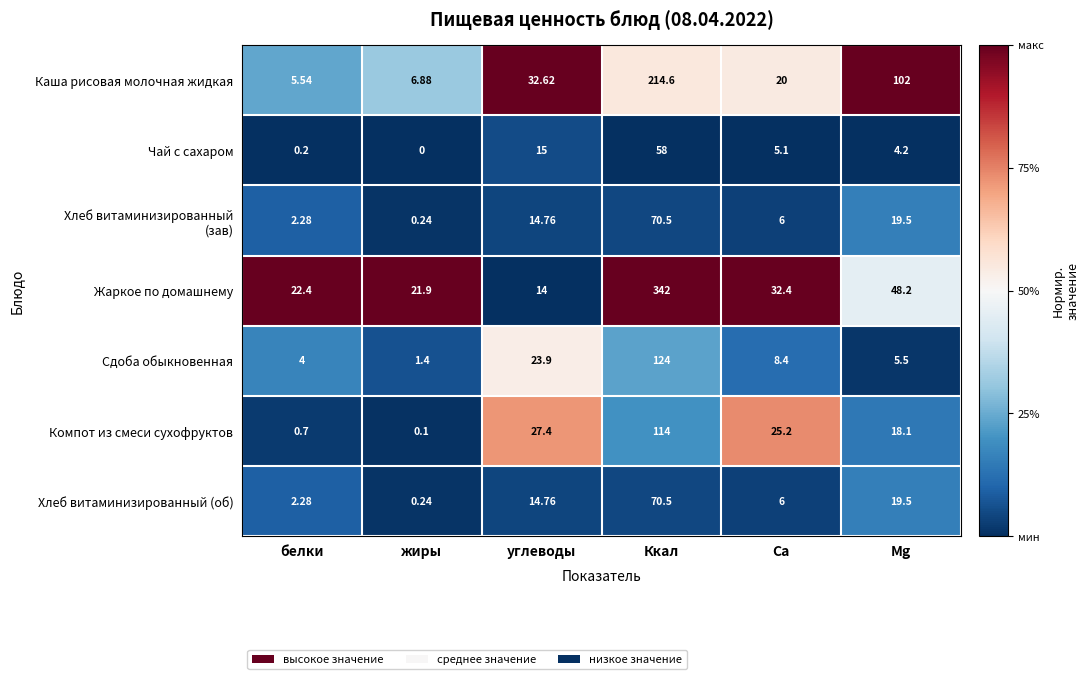

Which category has the highest value across all series?

Ккал